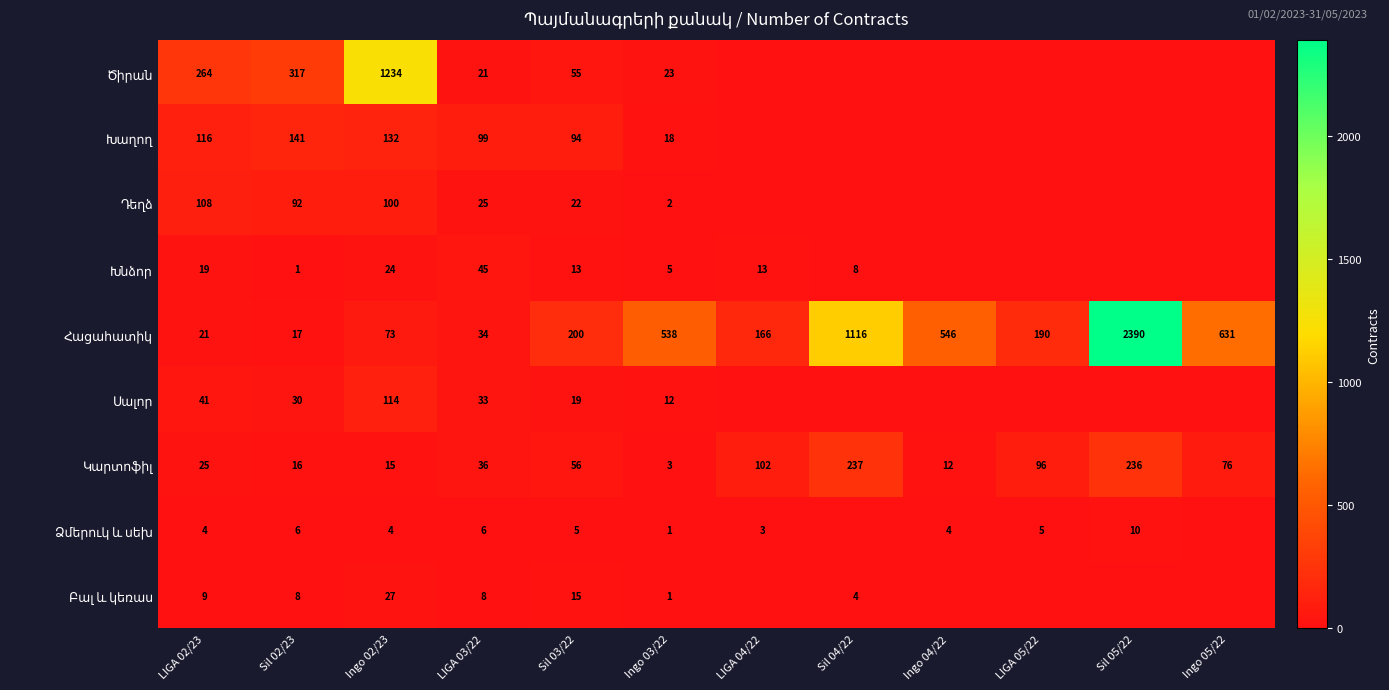

What is the spread (max minus min) of values at Sil 02/23?

316